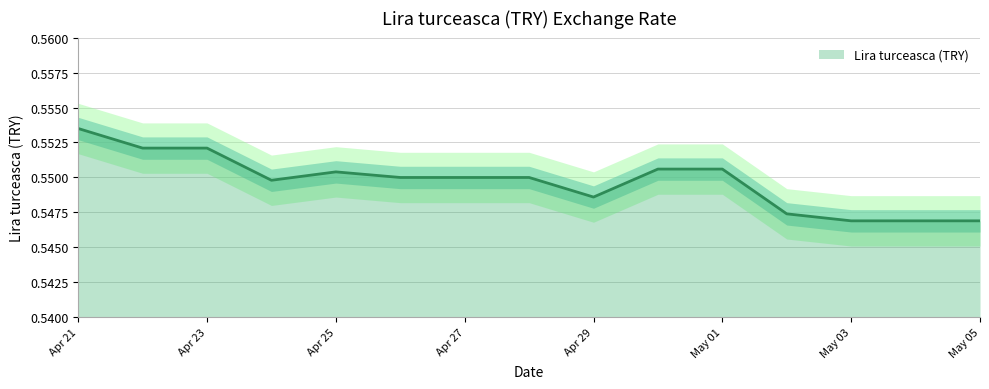

The Lira turceasca (TRY) series shows 0.2 at Apr 23. True or false?

False